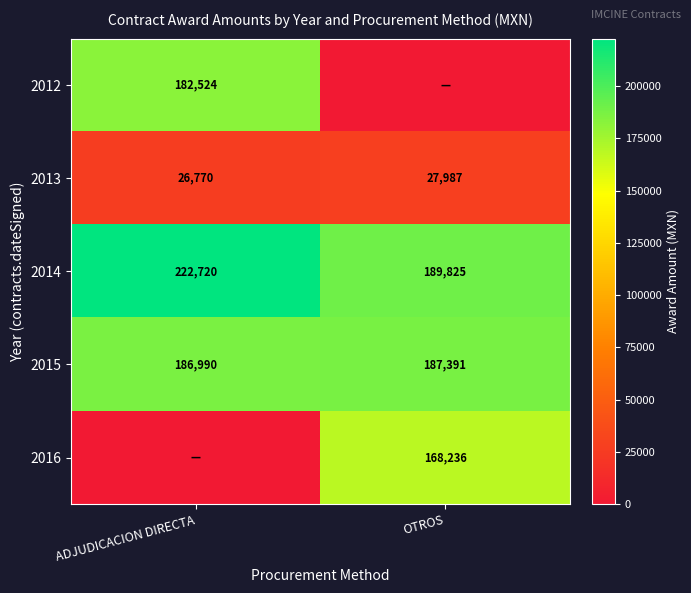

What is the difference between the 2015 values at ADJUDICACION DIRECTA and OTROS?

401